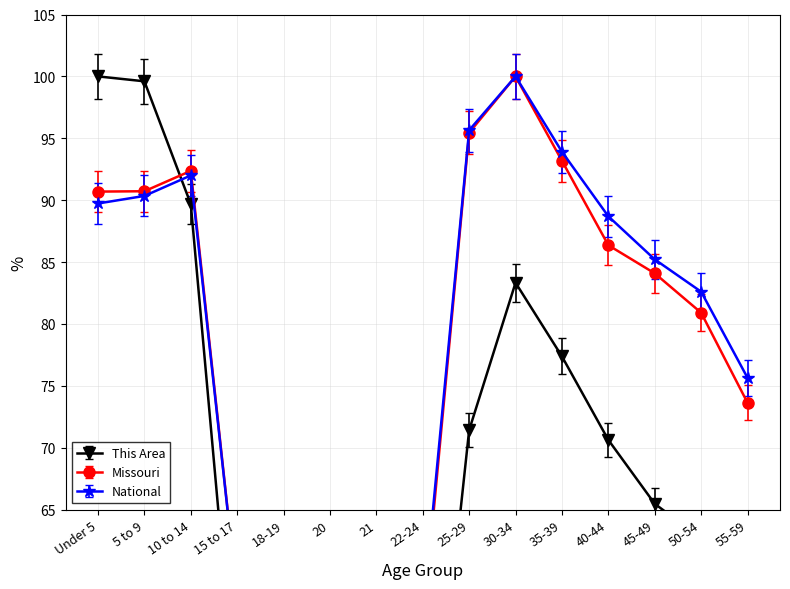

At which label does Missouri first exceed 84?

Under 5